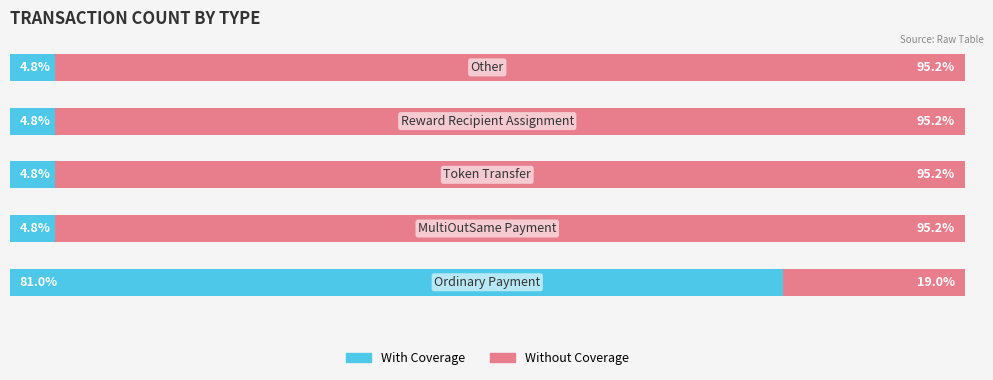

Rank the series by their maximum value, from lowest to highest.

With Coverage, Without Coverage